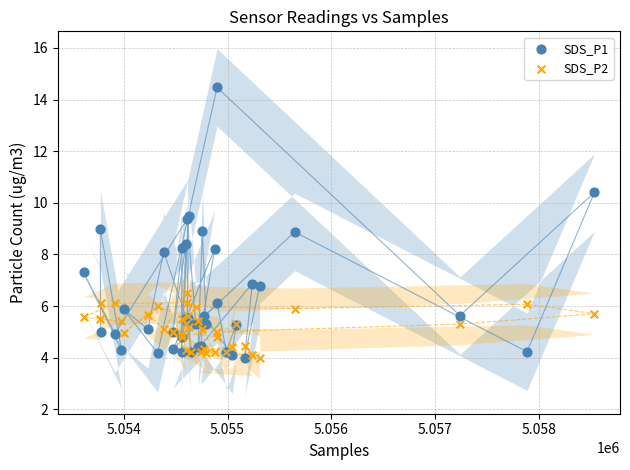

What is the X range (max minus min) for the scatter plot?

4925.0